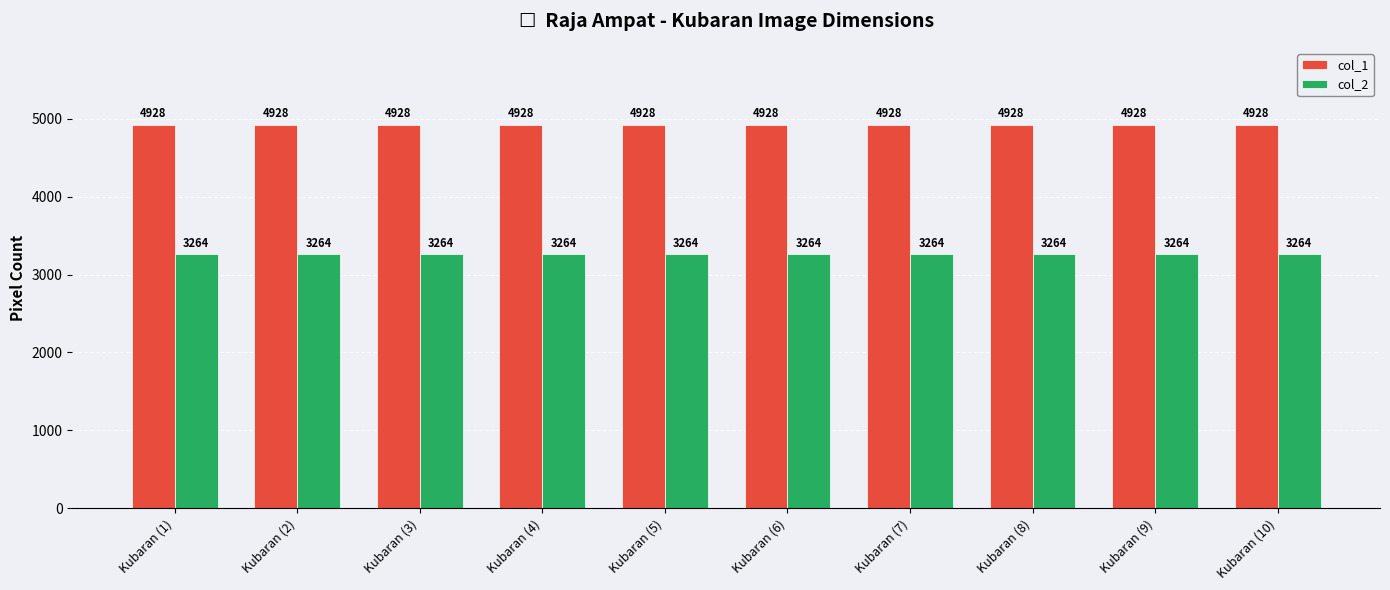

What is the sum of all col_2 values?

32640